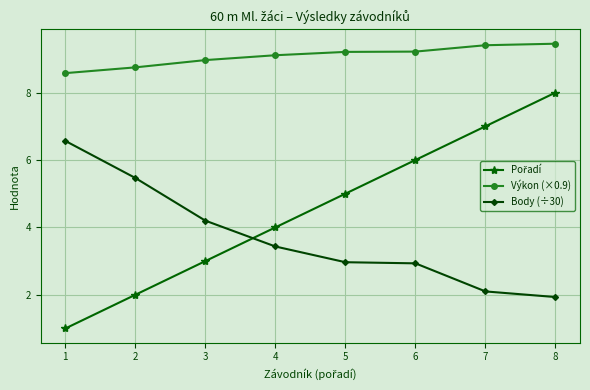

What is the minimum value shown in the chart?

1.0